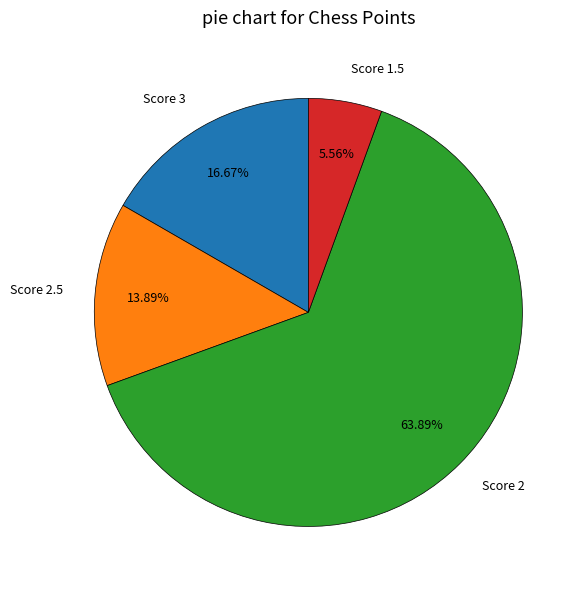

What is the ratio of the value at Score 1.5 to the value at Score 3?

0.3